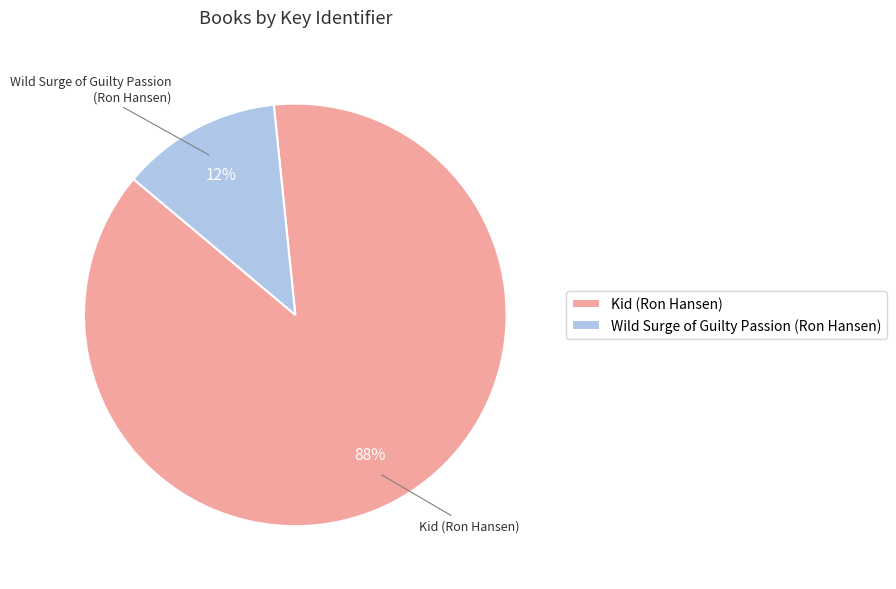

Rank the categories by value from lowest to highest.

Wild Surge of Guilty Passion (Ron Hansen), Kid (Ron Hansen)